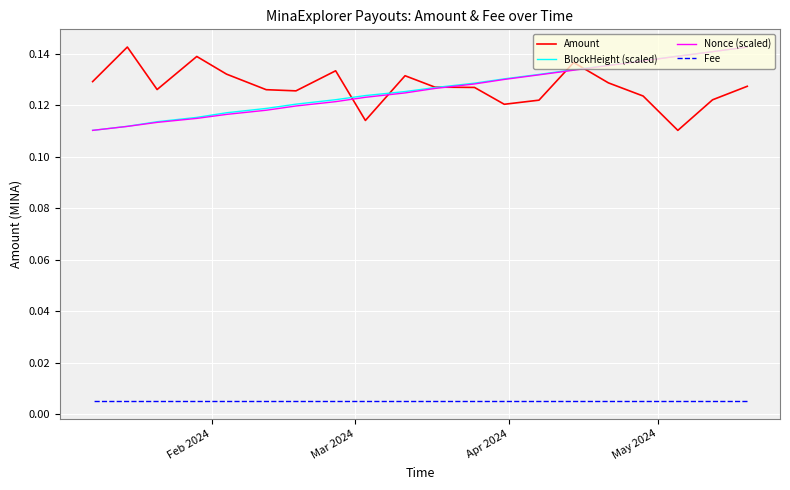

True or false: Amount and Fee intersect in this chart.

False